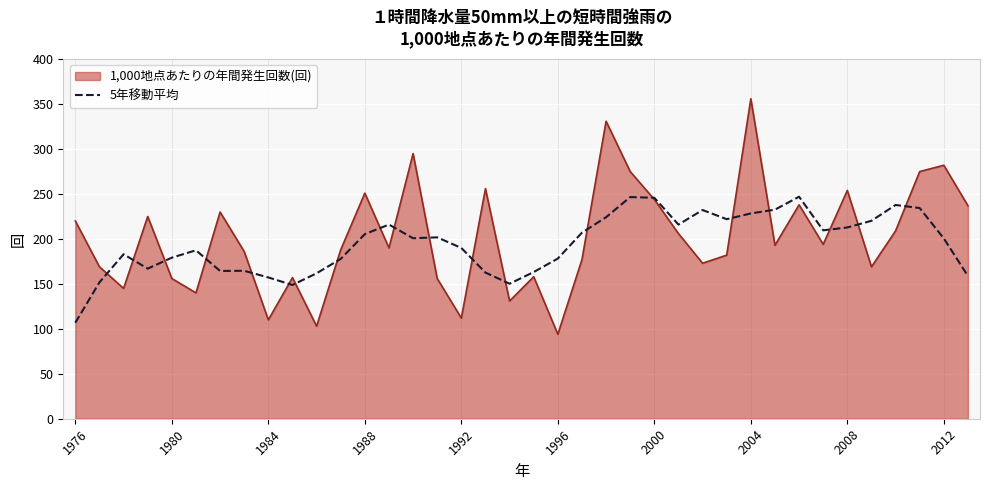

What is the smallest value displayed?

94.0